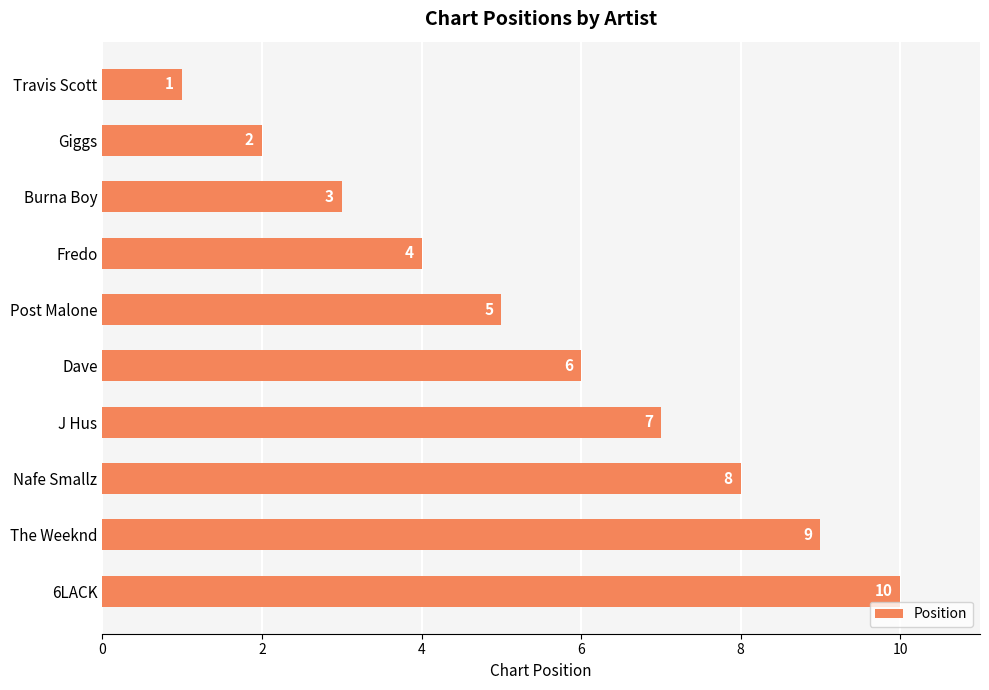

How many values are between 3 and 8?

6